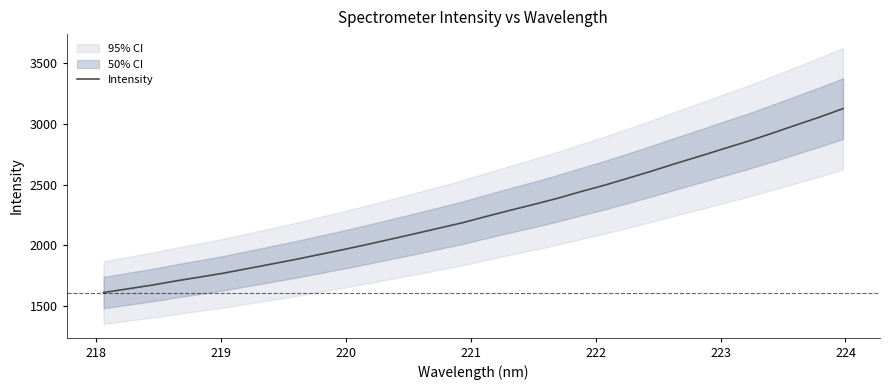

What is the highest value of the Intensity series?

3125.6